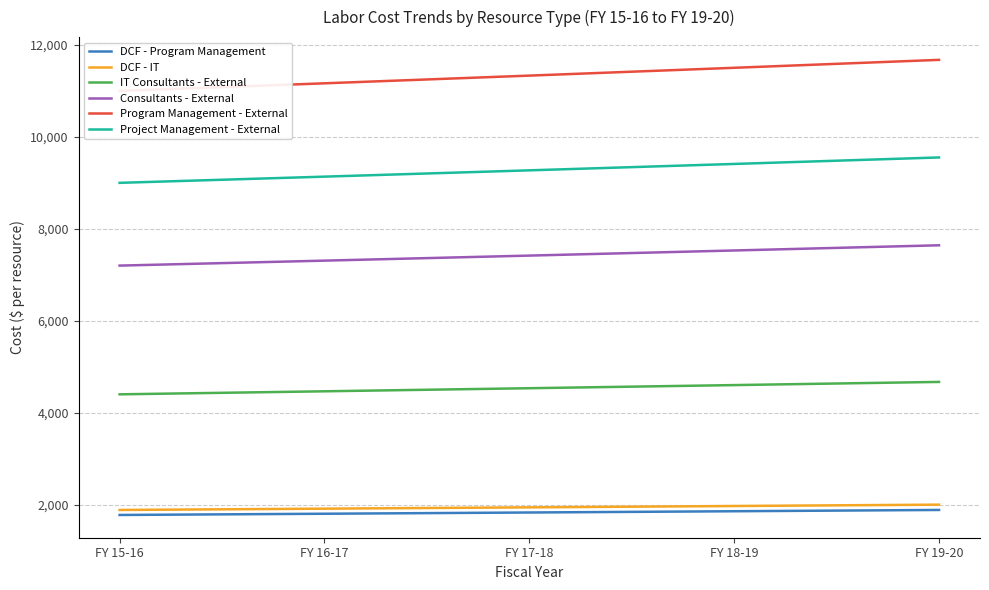

What are all the series names shown in the legend?

DCF - Program Management, DCF - IT, IT Consultants - External, Consultants - External, Program Management - External, Project Management - External